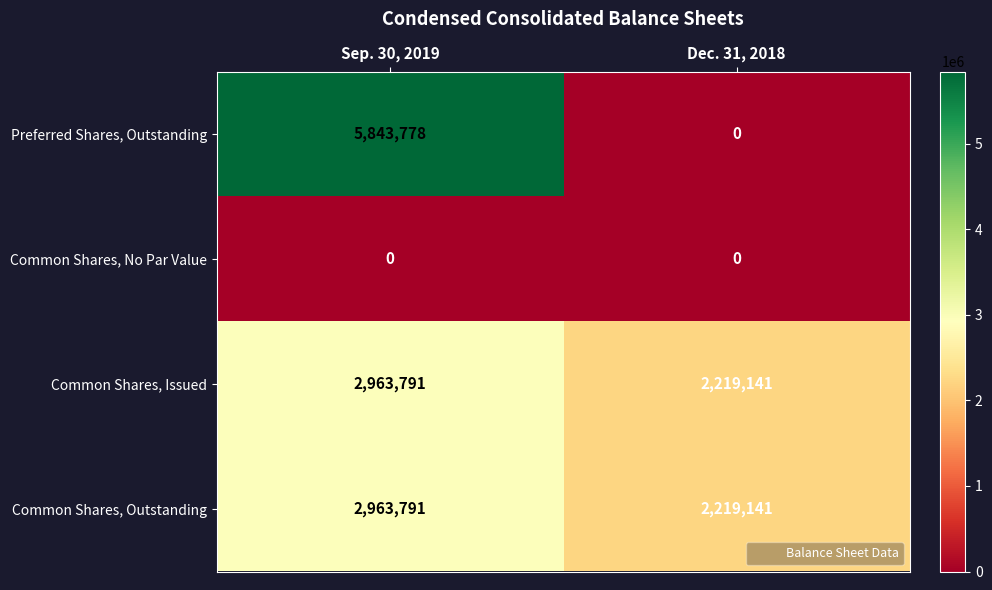

Reading left to right, what are all the values shown in this chart?

Preferred Shares, Outstanding: Sep. 30, 2019=5843778	Dec. 31, 2018=0
Common Shares, No Par Value: Sep. 30, 2019=0	Dec. 31, 2018=0
Common Shares, Issued: Sep. 30, 2019=2963791	Dec. 31, 2018=2219141
Common Shares, Outstanding: Sep. 30, 2019=2963791	Dec. 31, 2018=2219141